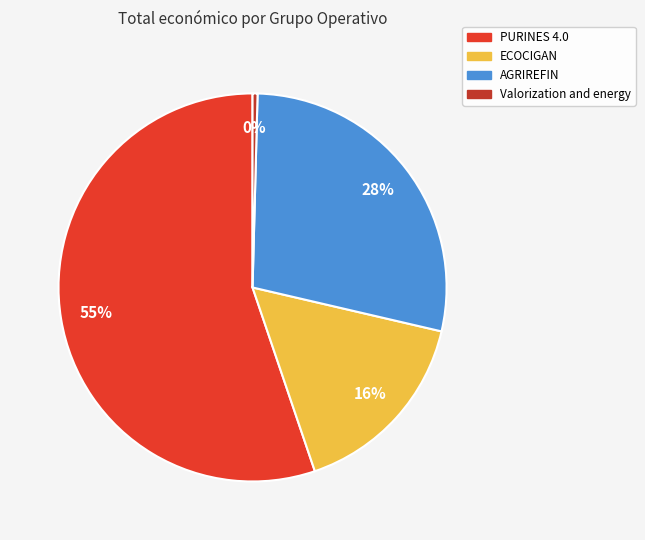

To the nearest percent, what is the difference between the PURINES 4.0 and ECOCIGAN slice percentages?

39%